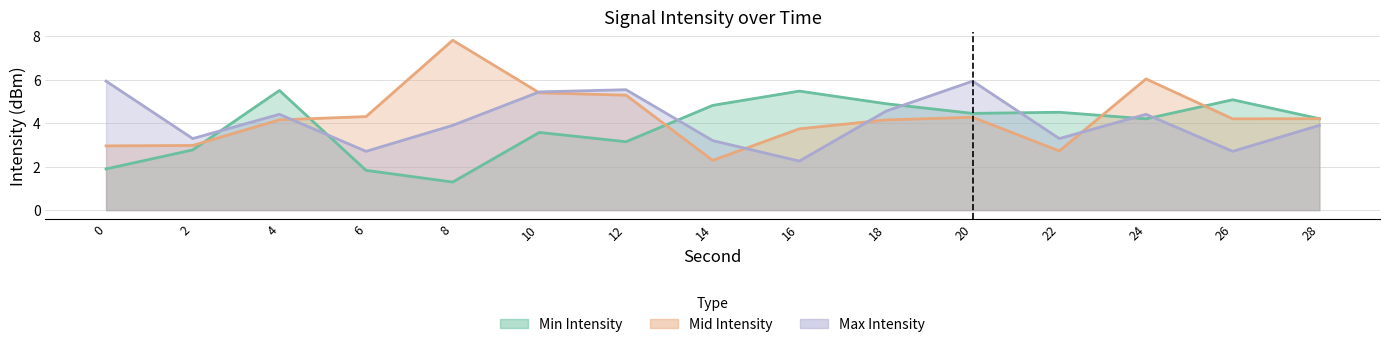

Rank the categories by Min Intensity value from lowest to highest.

8, 6, 0, 2, 12, 10, 24, 28, 20, 22, 14, 18, 26, 16, 4